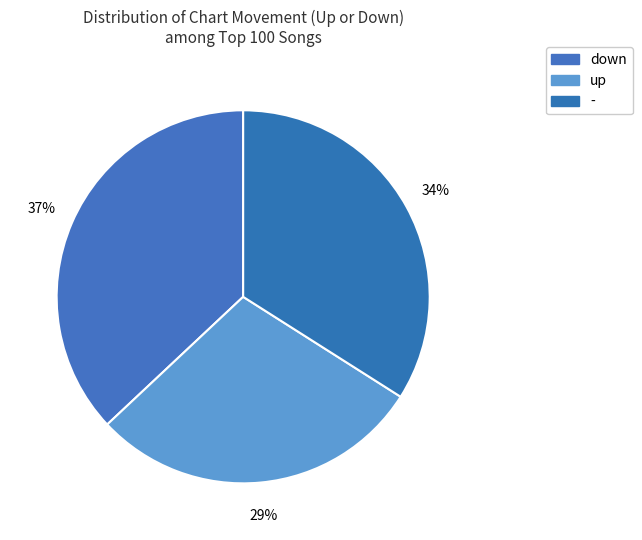

How many segments does this pie chart have?

3